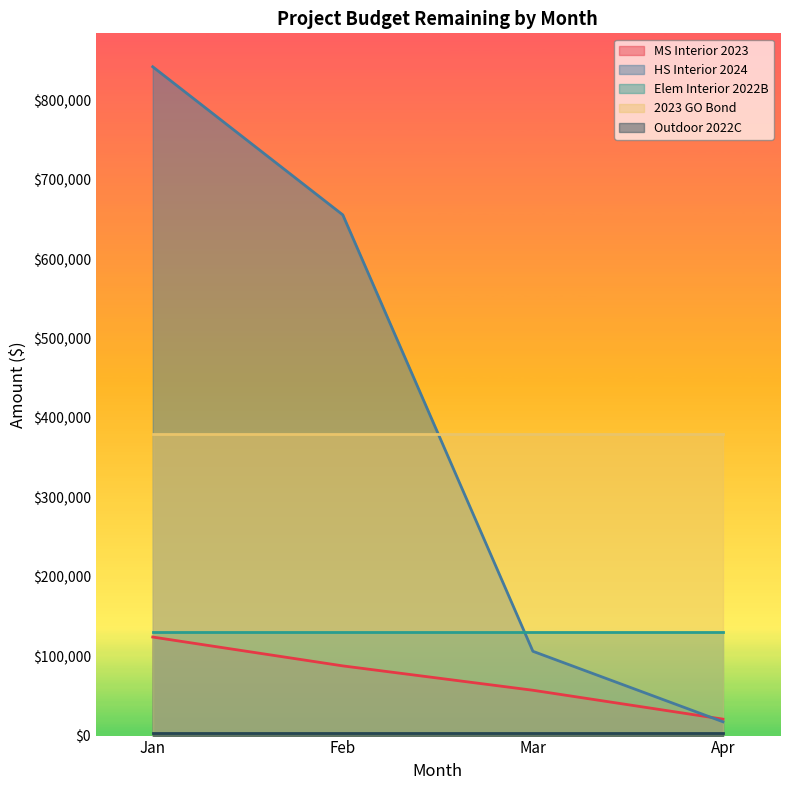

Is it true that Outdoor 2022C equals 2975.1 at Feb?

True